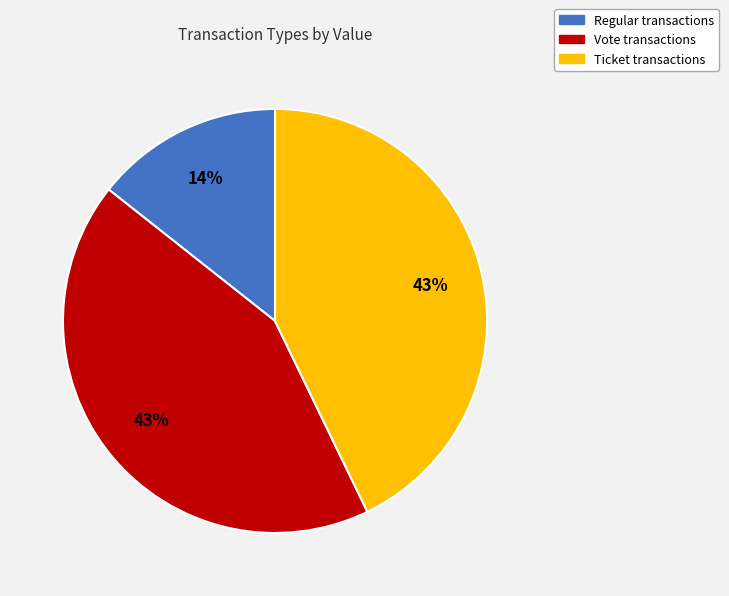

How many segments does this pie chart have?

3